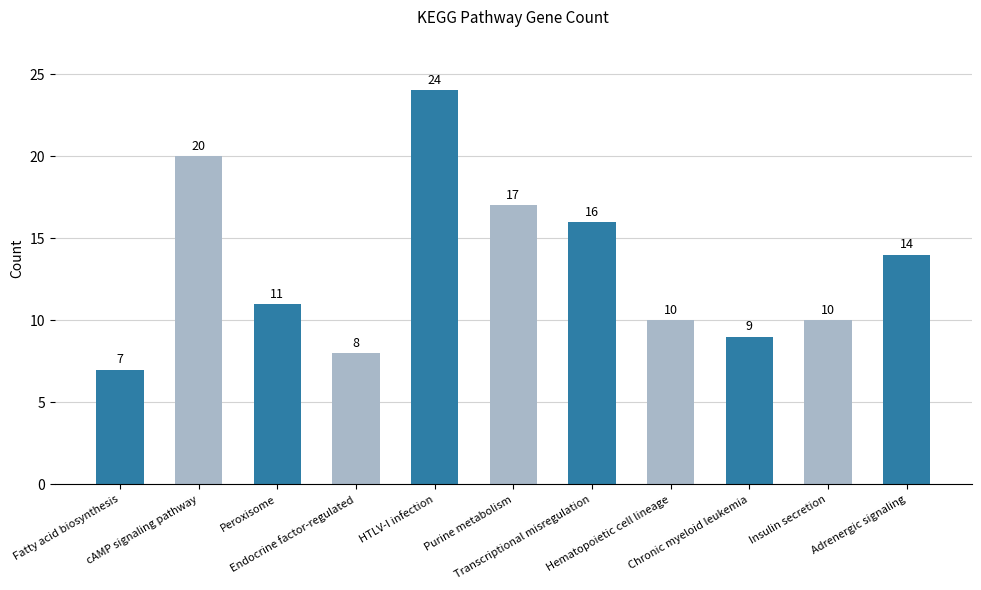

Which label corresponds to the largest value in the chart?

HTLV-I infection